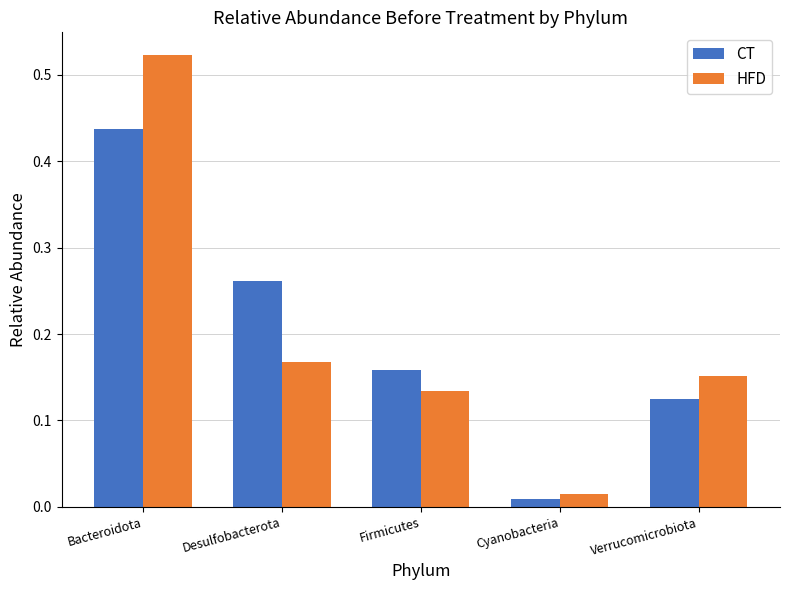

At Verrucomicrobiota, list the series in order from largest to smallest.

HFD, CT